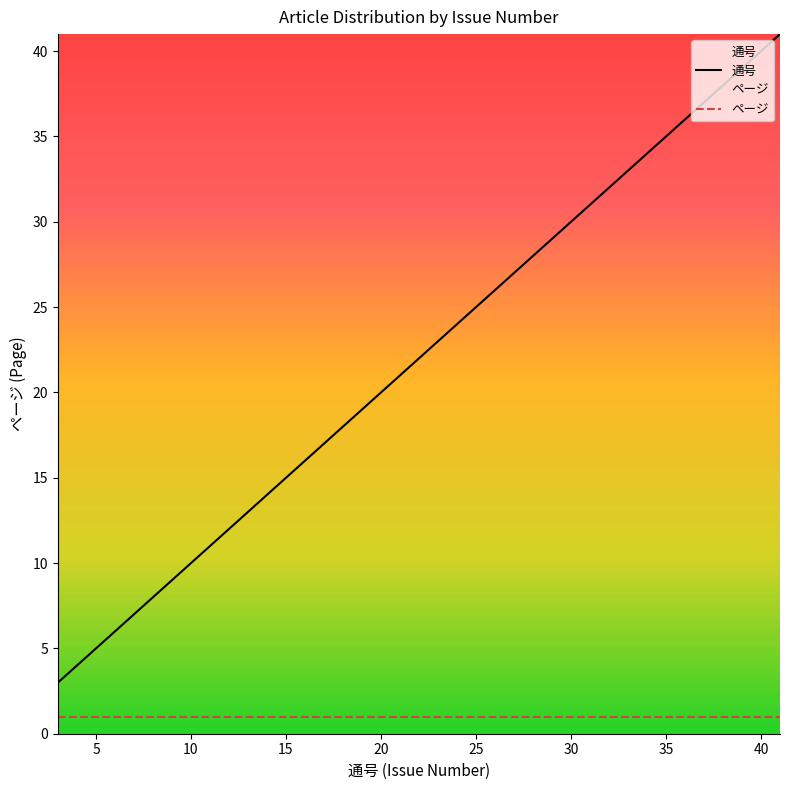

Which series has the widest spread of values?

通号